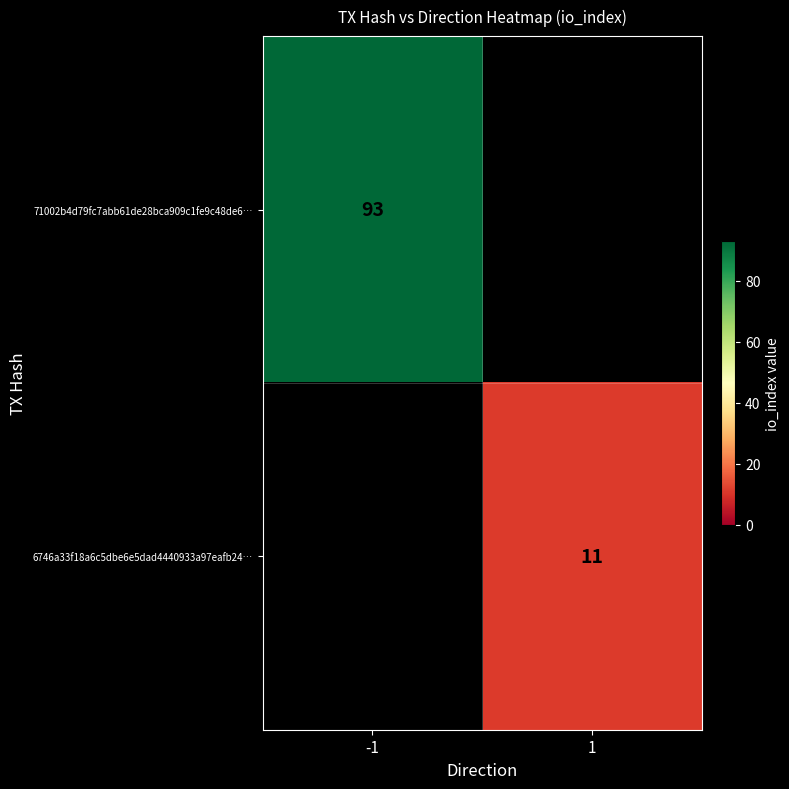

The value of 71002b4d79fc7abb61de28bca909c1fe9c48de6… at -1 is 166. True or false?

False